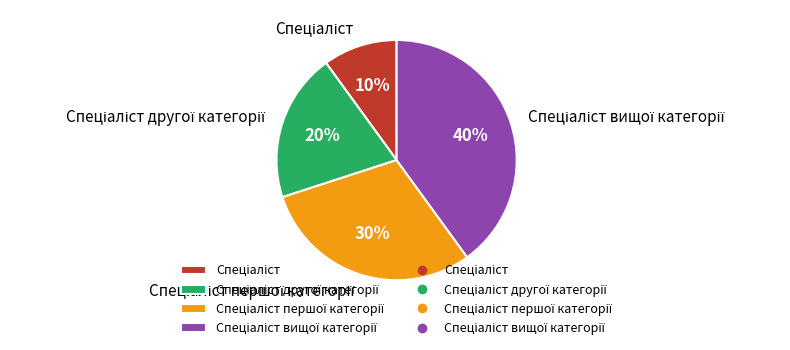

How many slices are in this pie chart?

4